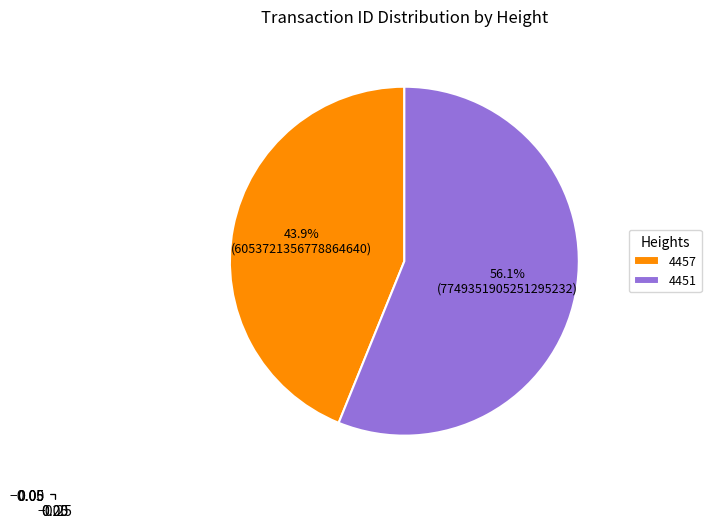

Combined, what portion of the pie is 4451 and 4457?

100.0%